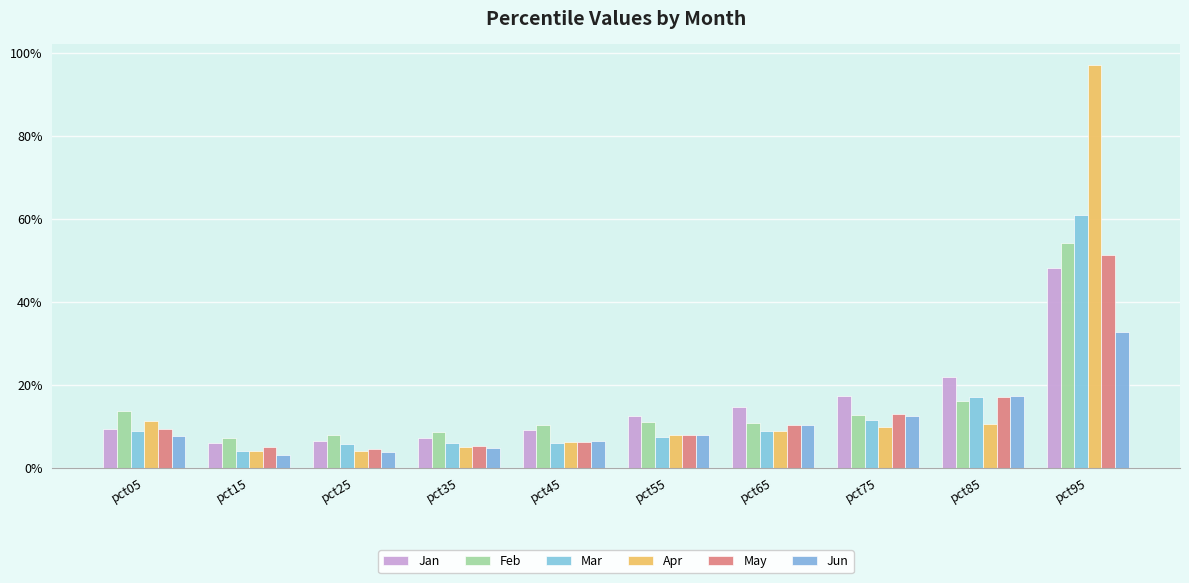

Does the chart contain stacked bars?

No